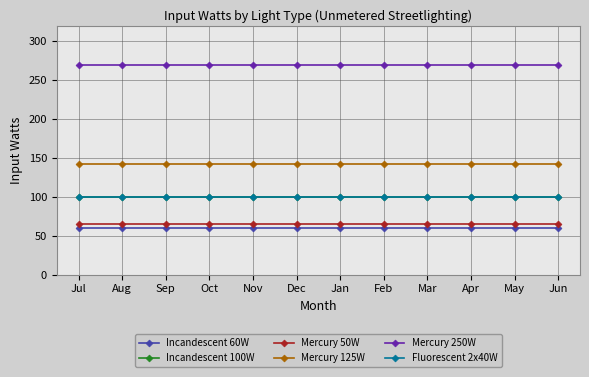

Reading right to left, transcribe all the data shown in this chart.

Incandescent 60W: Jun=60	May=60	Apr=60	Mar=60	Feb=60	Jan=60	Dec=60	Nov=60	Oct=60	Sep=60	Aug=60	Jul=60
Incandescent 100W: Jun=100	May=100	Apr=100	Mar=100	Feb=100	Jan=100	Dec=100	Nov=100	Oct=100	Sep=100	Aug=100	Jul=100
Mercury 50W: Jun=65	May=65	Apr=65	Mar=65	Feb=65	Jan=65	Dec=65	Nov=65	Oct=65	Sep=65	Aug=65	Jul=65
Mercury 125W: Jun=142	May=142	Apr=142	Mar=142	Feb=142	Jan=142	Dec=142	Nov=142	Oct=142	Sep=142	Aug=142	Jul=142
Mercury 250W: Jun=270	May=270	Apr=270	Mar=270	Feb=270	Jan=270	Dec=270	Nov=270	Oct=270	Sep=270	Aug=270	Jul=270
Fluorescent 2x40W: Jun=100	May=100	Apr=100	Mar=100	Feb=100	Jan=100	Dec=100	Nov=100	Oct=100	Sep=100	Aug=100	Jul=100